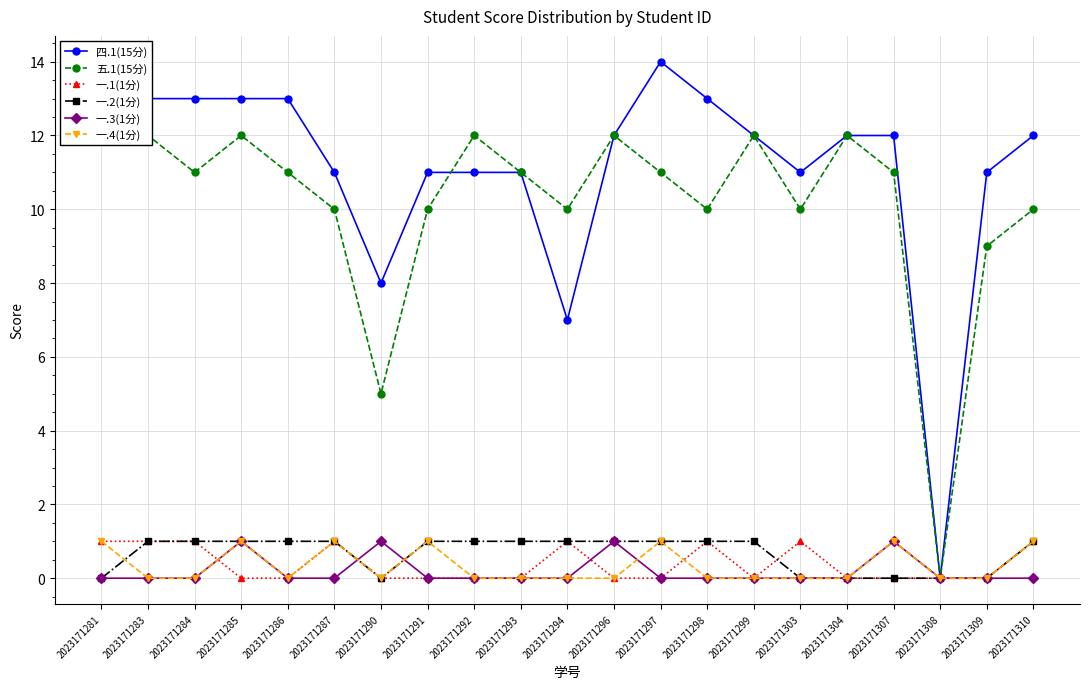

True or false: 一.2(1分) and 一.1(1分) cross at least once.

True